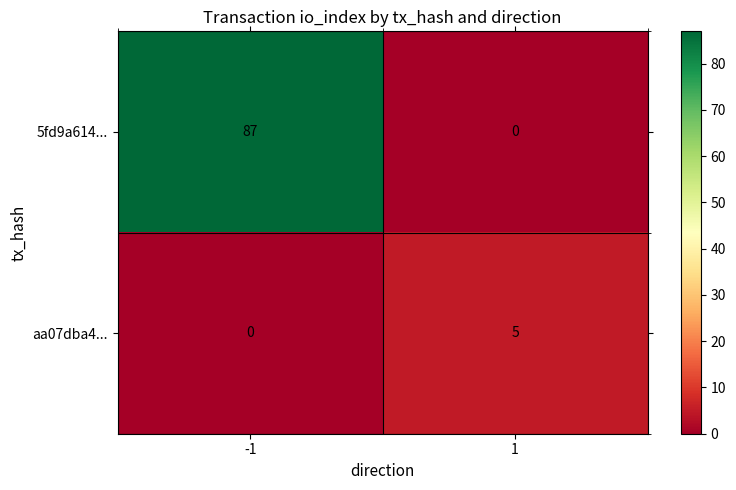

Is it true that 5fd9a614... equals 87 at -1?

True